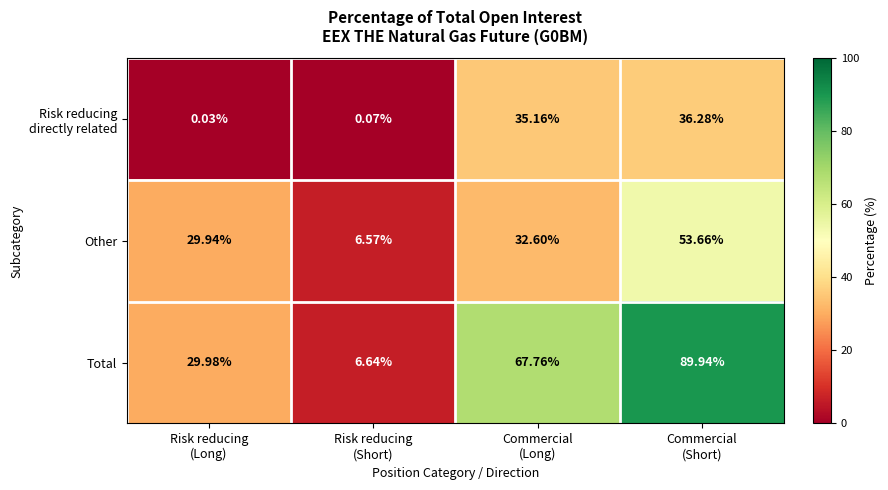

Which series has the largest range (max minus min)?

Total